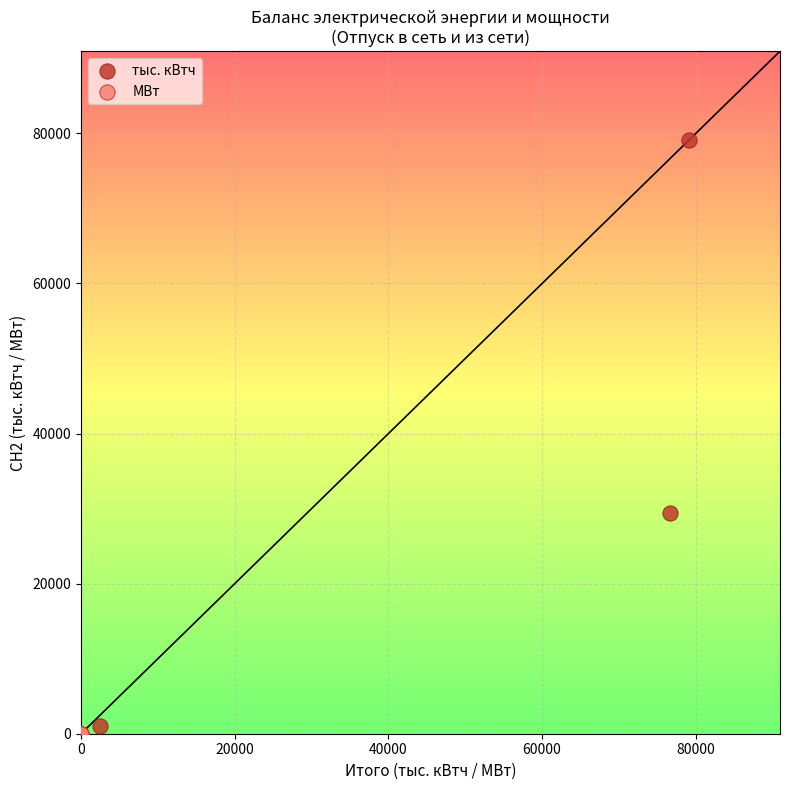

Which series reaches the maximum Y coordinate?

тыс. кВтч